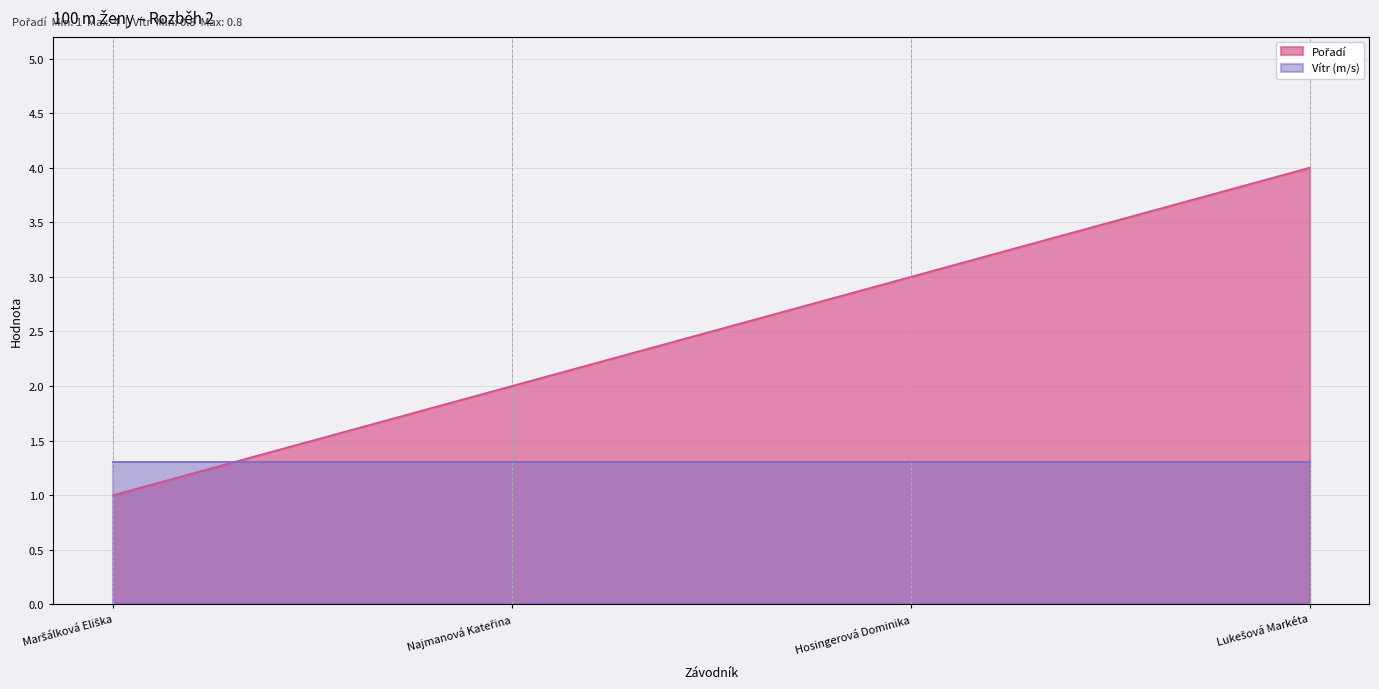

Reading left to right, extract all data points from this chart.

1	2	3	4